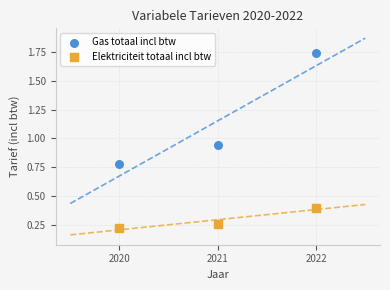

Which series reaches the minimum Y coordinate?

Elektriciteit totaal incl btw